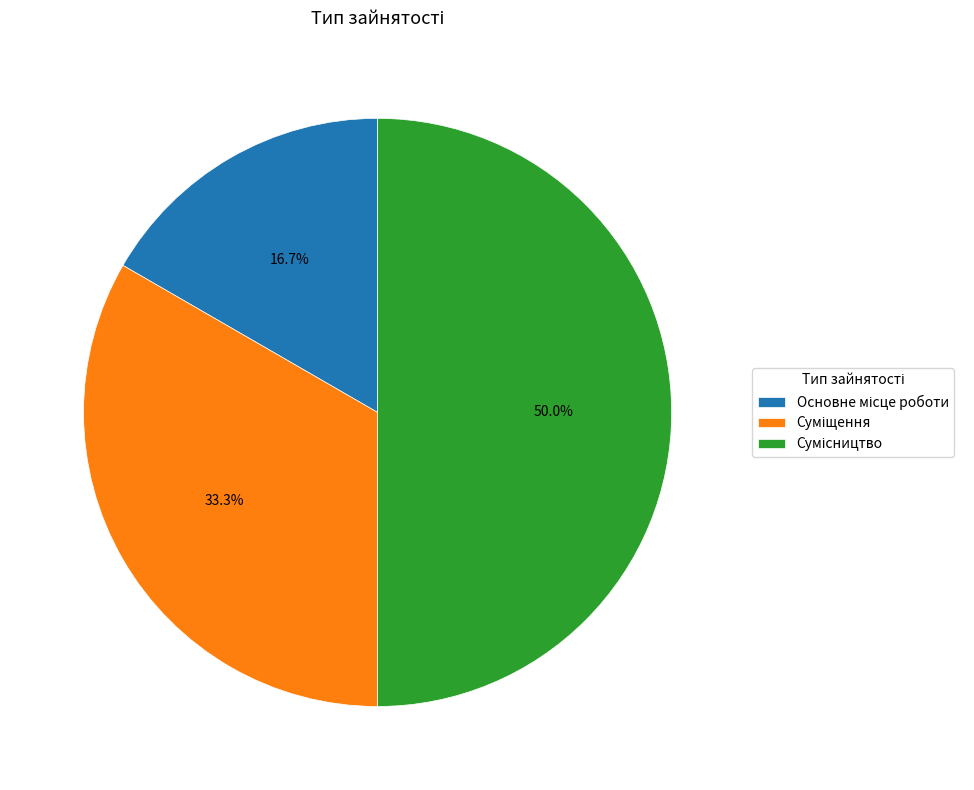

What is the smallest slice in the pie chart?

Основне місце роботи